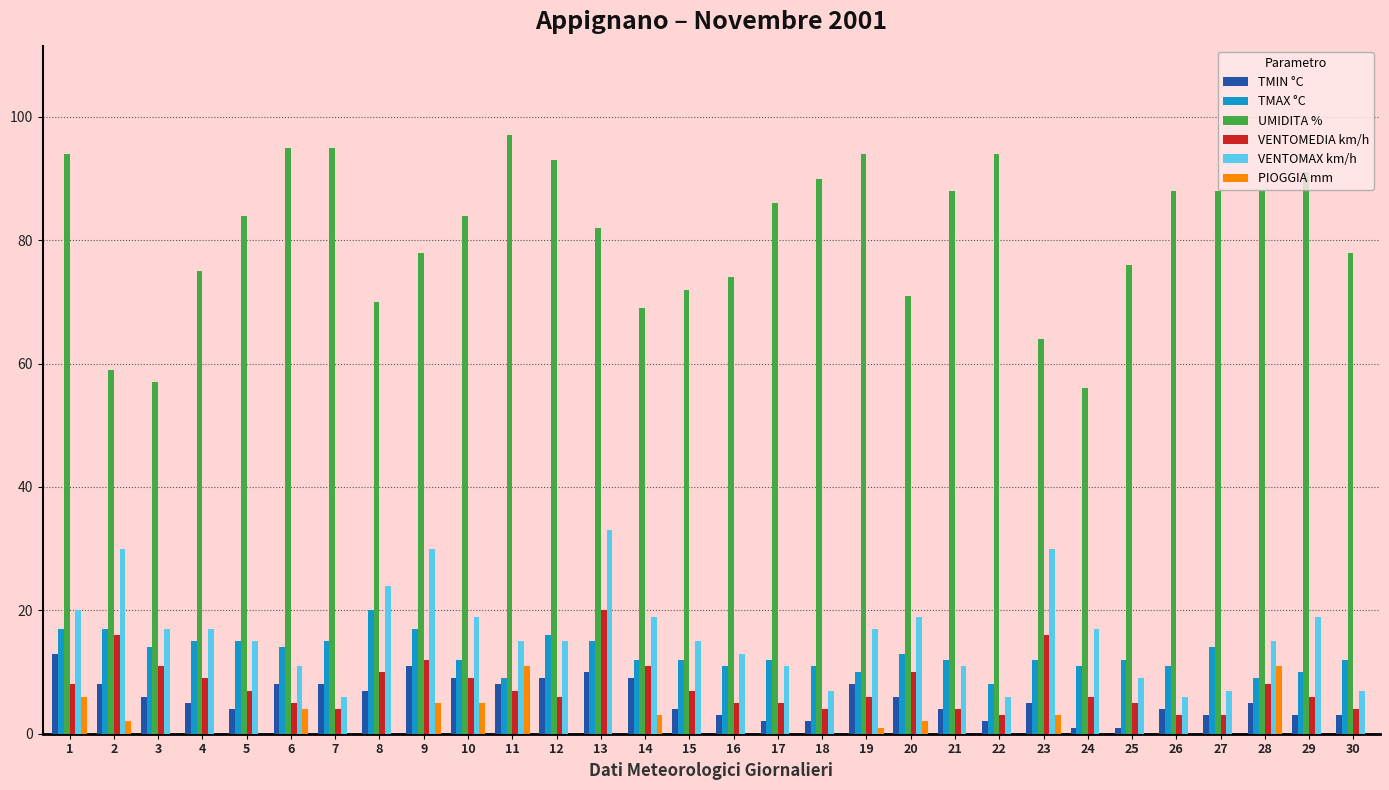

What is the greatest value displayed?

97